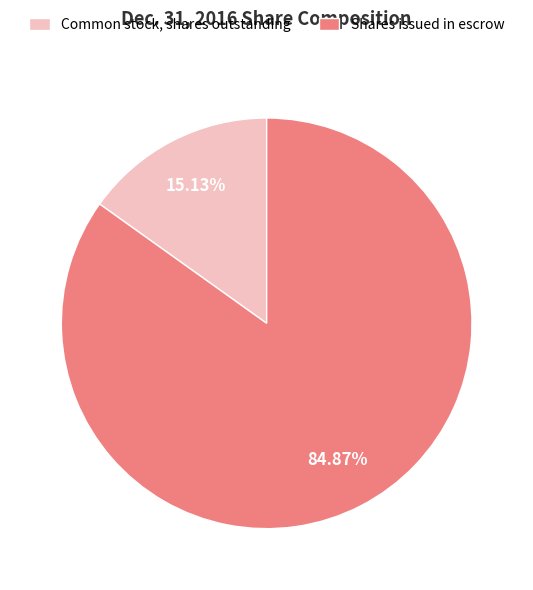

Does any single category account for the majority?

Yes